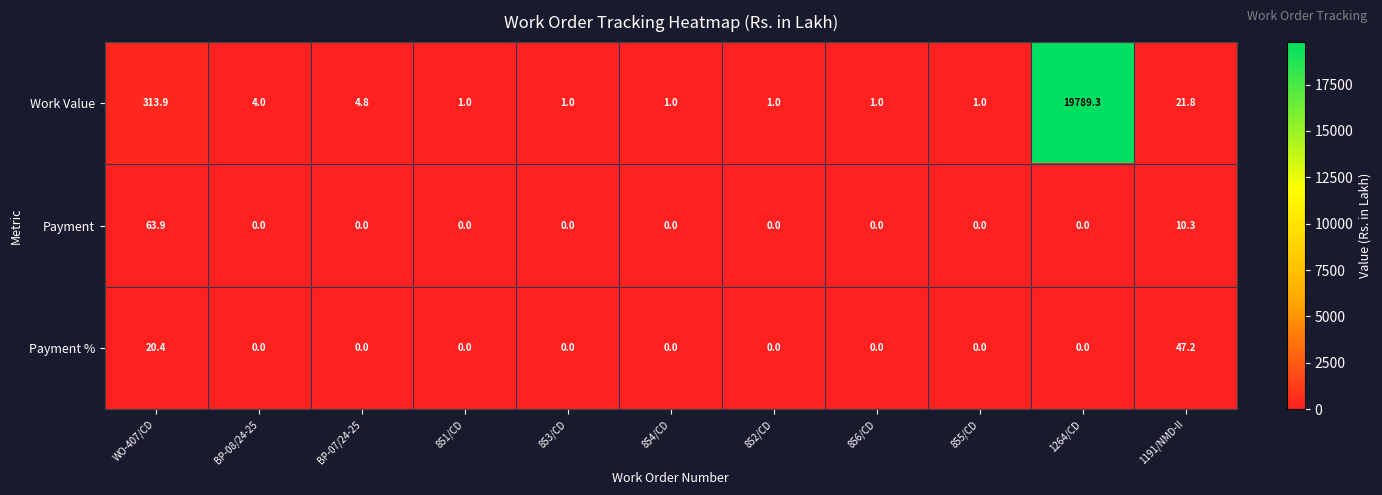

List the series in order of their peak value, highest first.

Work Value, Payment, Payment %